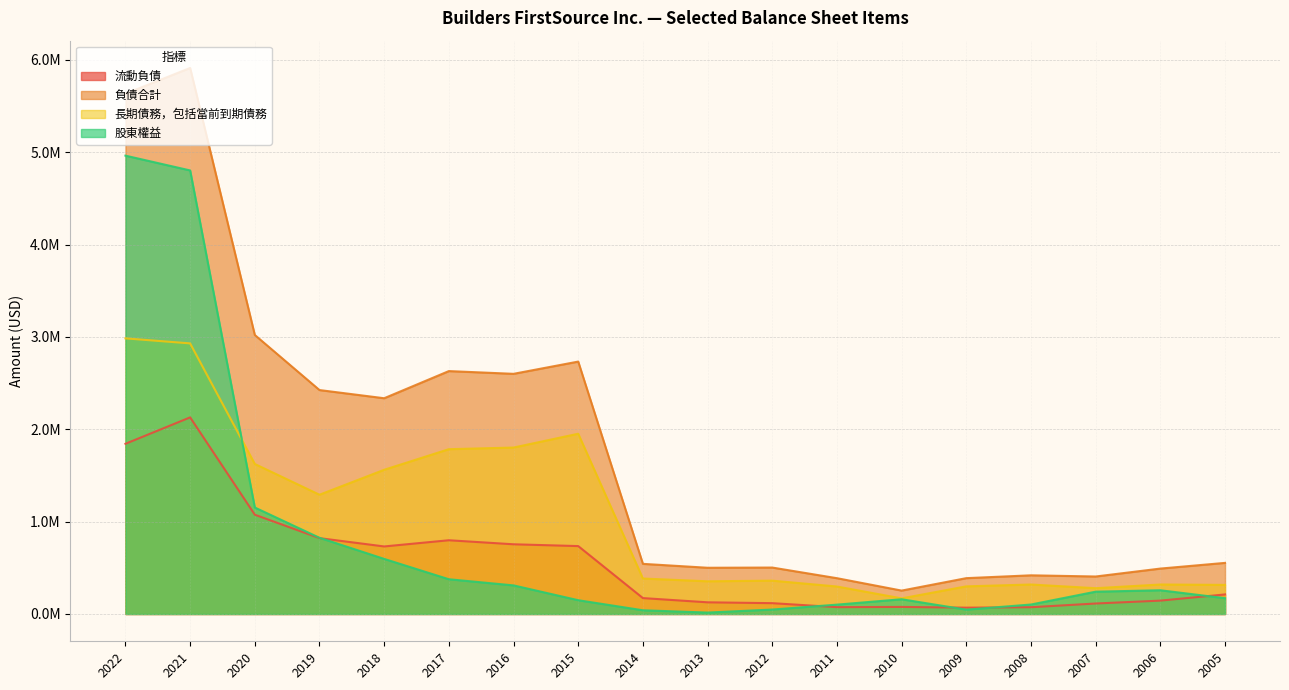

Between 2014 and 2015, which is larger?

2015